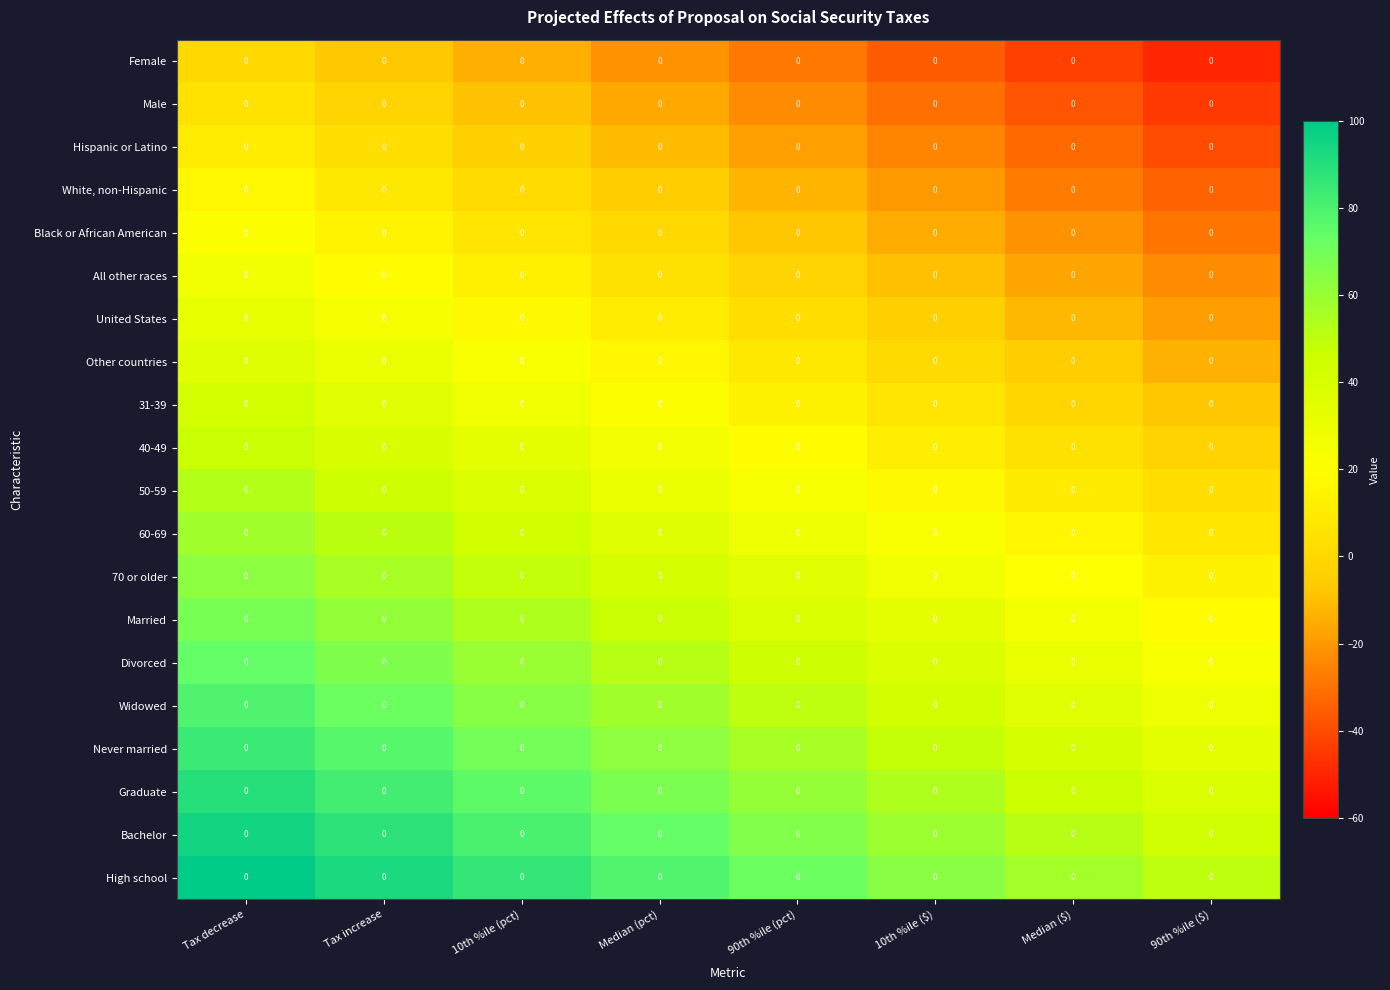

The Hispanic or Latino series shows 1.4 at Tax increase. True or false?

False